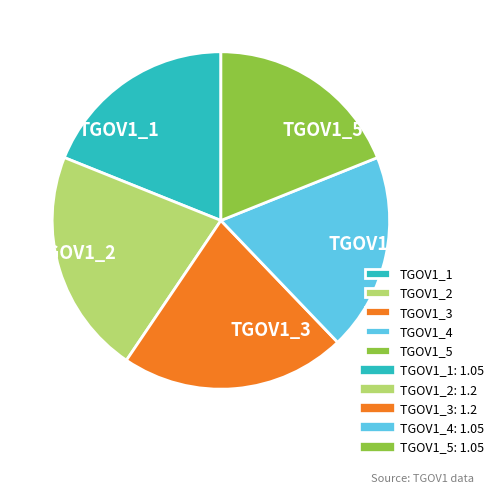

Is TGOV1_3 the majority of the pie?

No